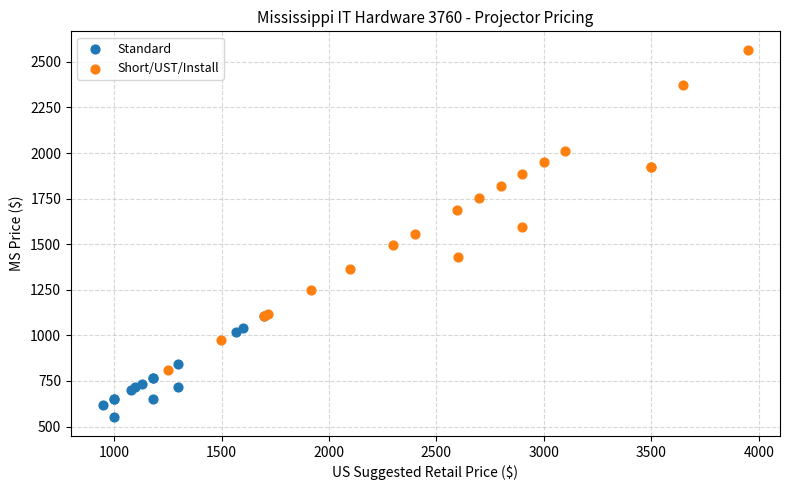

Which series has the widest spread of Y values?

Short/UST/Install